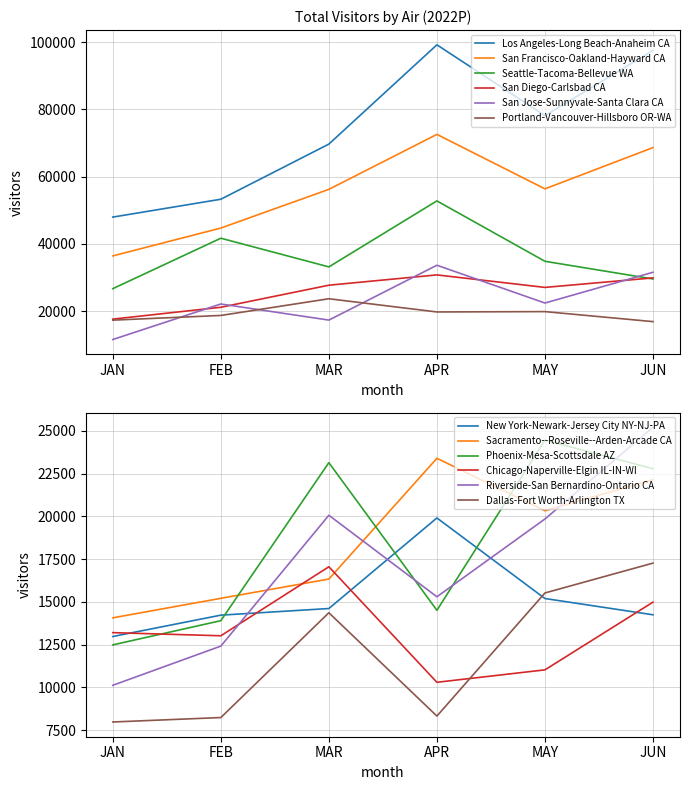

Between FEB and MAY, which series saw the biggest shift?

Los Angeles-Long Beach-Anaheim CA